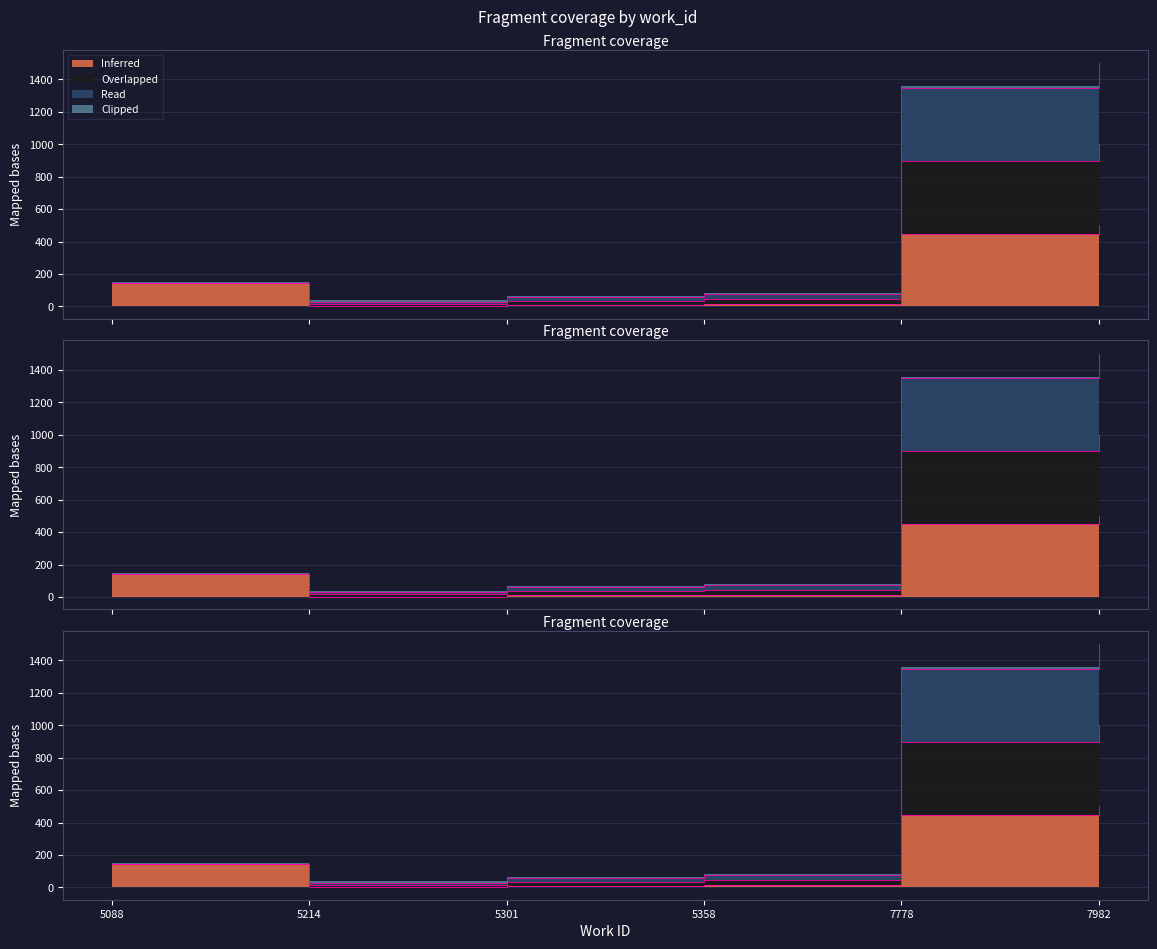

What is the difference between the Overlapped values at 7778 and 5358?

1275.4